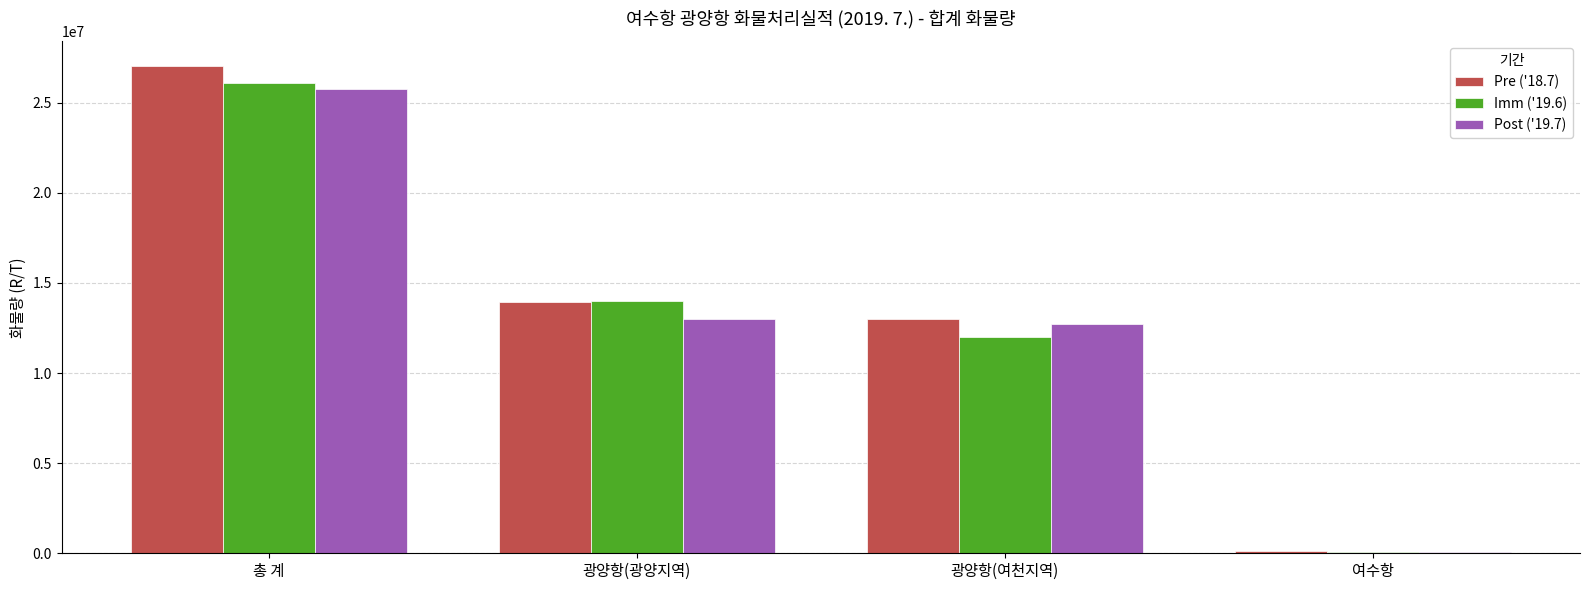

Reading left to right, list all the values displayed in this chart.

Pre ('18.7): 총 계=27049045	광양항(광양지역)=13955730	광양항(여천지역)=12974045	여수항=119270
Imm ('19.6): 총 계=26080243	광양항(광양지역)=13979289	광양항(여천지역)=12012236	여수항=88718
Post ('19.7): 총 계=25754413	광양항(광양지역)=12972438	광양항(여천지역)=12700902	여수항=81073